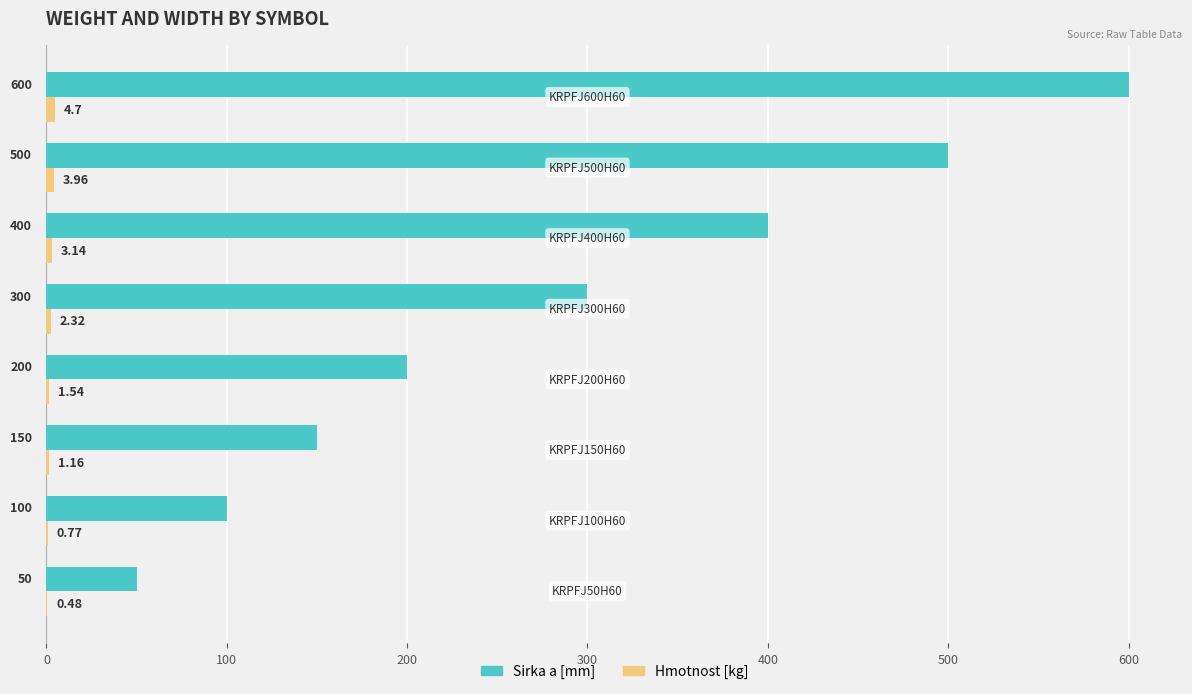

Which series has the largest total across all categories?

Sirka a [mm]